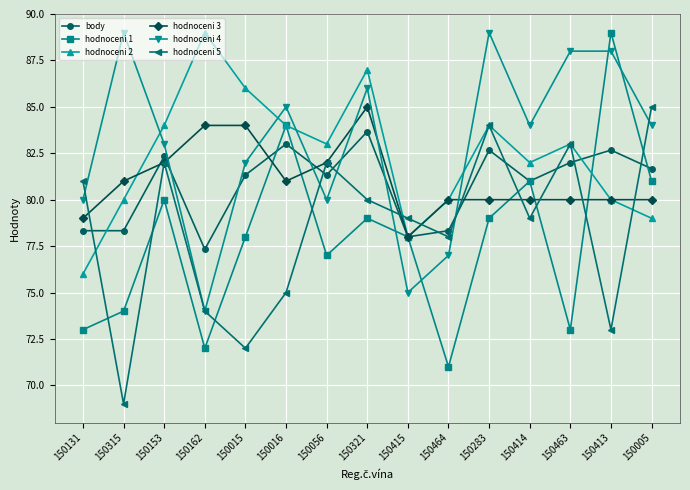

What is the lowest value of the hodnoceni 2 series?

76.0